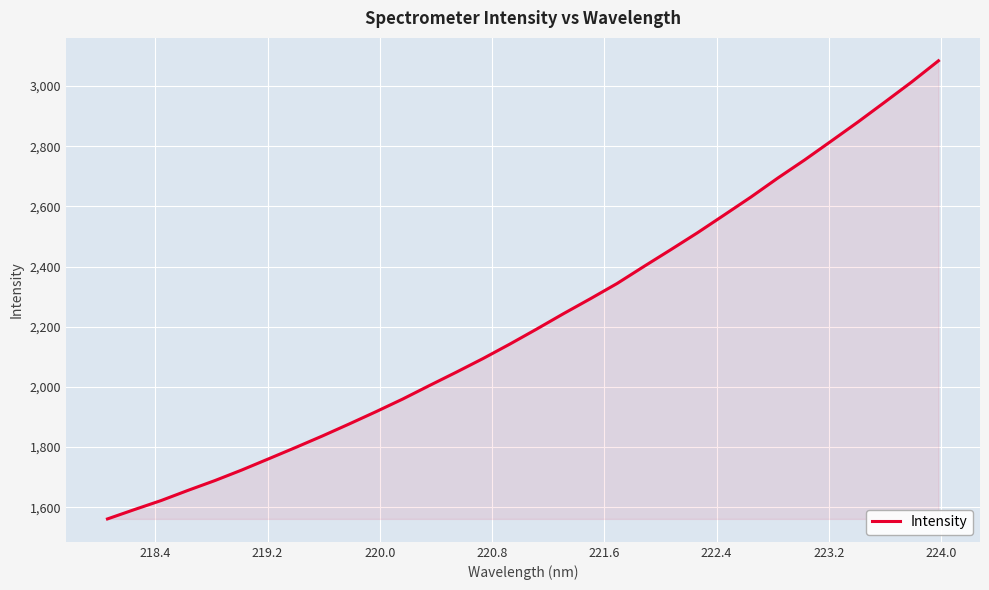

What is the difference between the maximum and minimum values?

1522.8